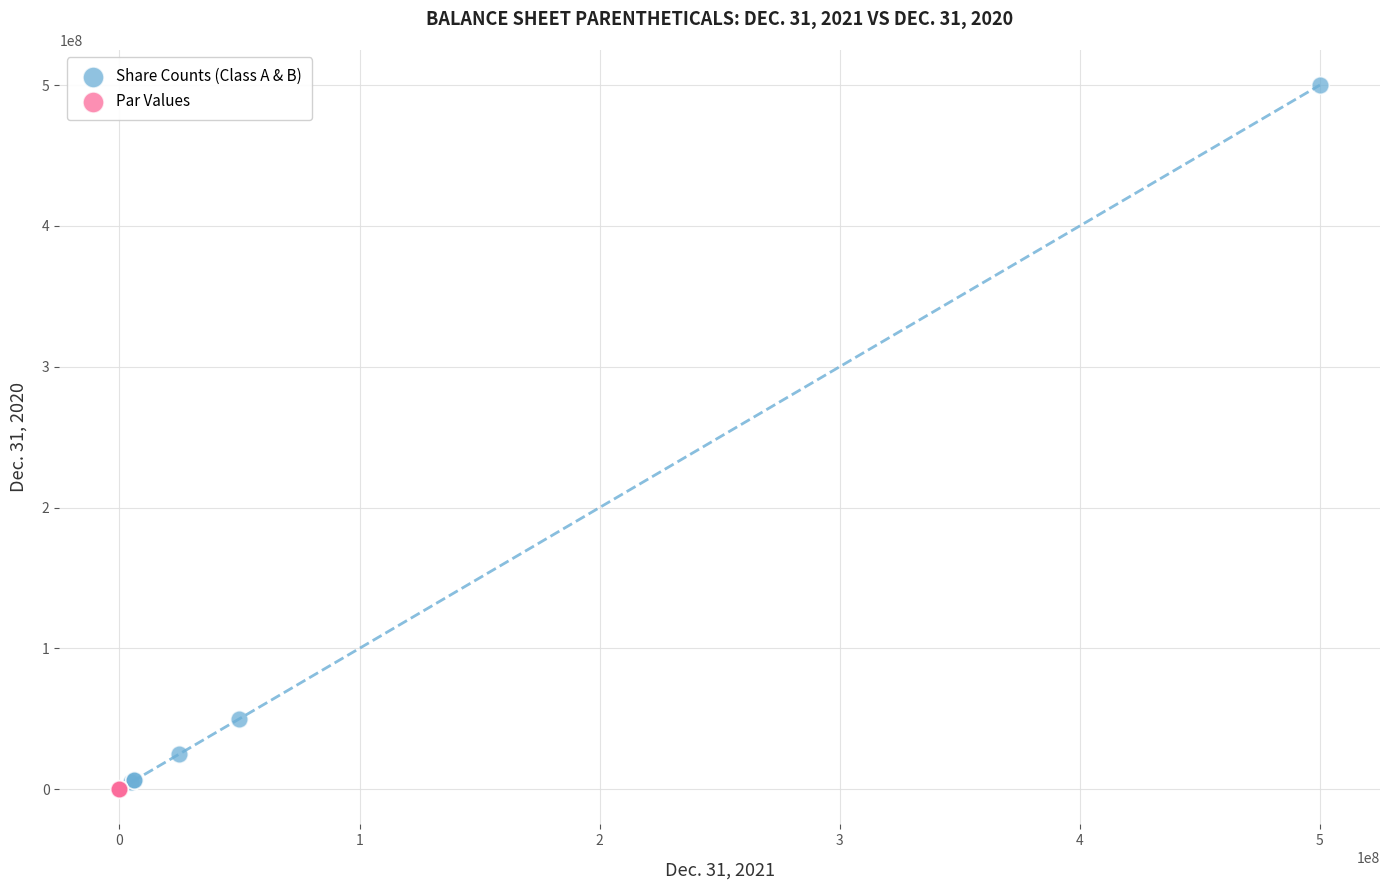

Which series contains the highest Y value?

Share Counts (Class A & B)